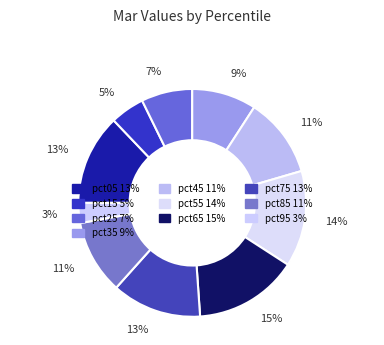

Count the number of slices in the pie.

10